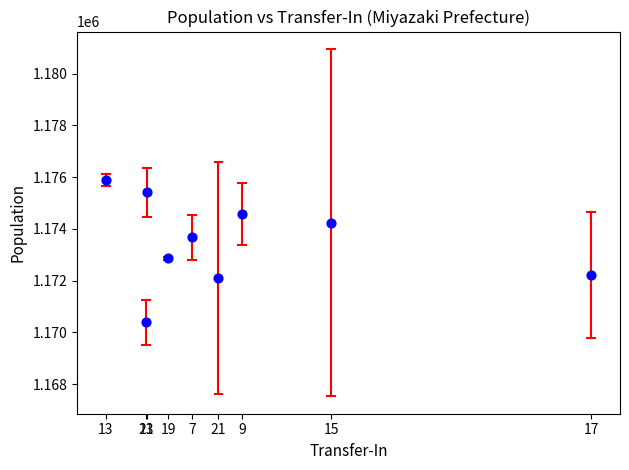

What Y value in the scatter plot is closest to 1173132?

1172854.3